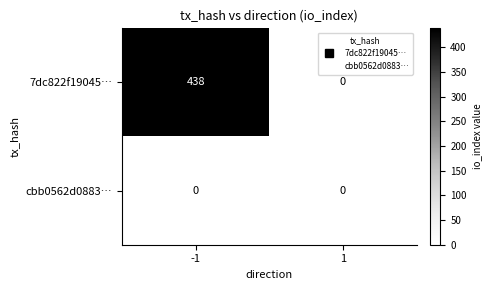

List the series in order of their peak value, lowest first.

cbb0562d0883…, 7dc822f19045…